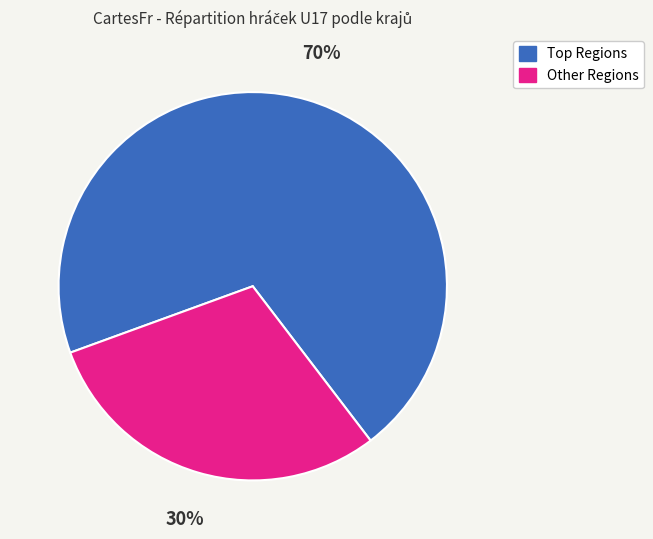

Does any single category account for the majority?

Yes